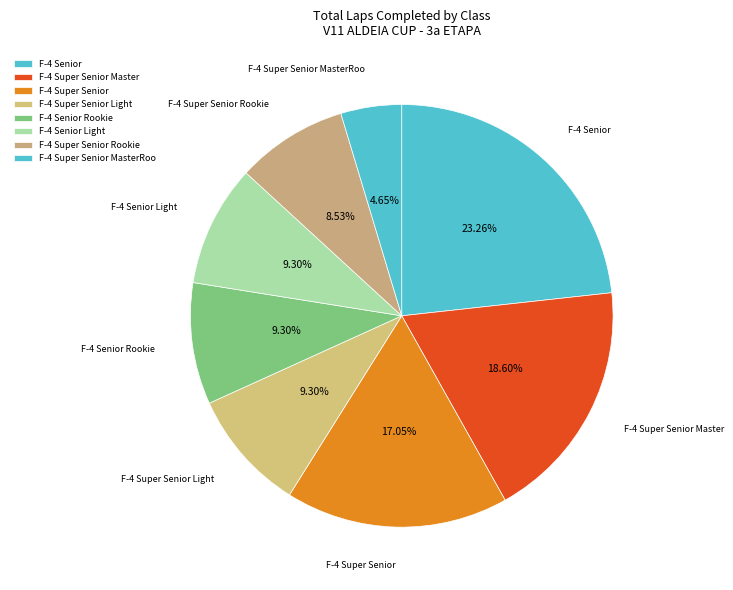

To the nearest percent, what is the average slice percentage?

12%